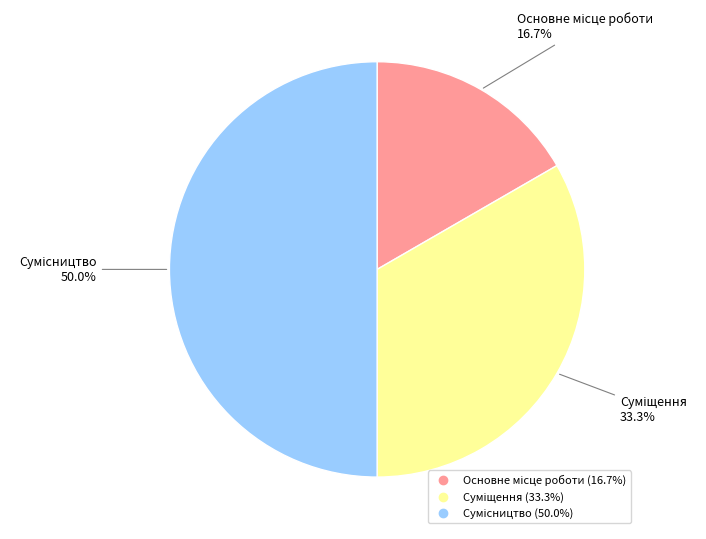

Is Сумісництво the majority of the pie?

No